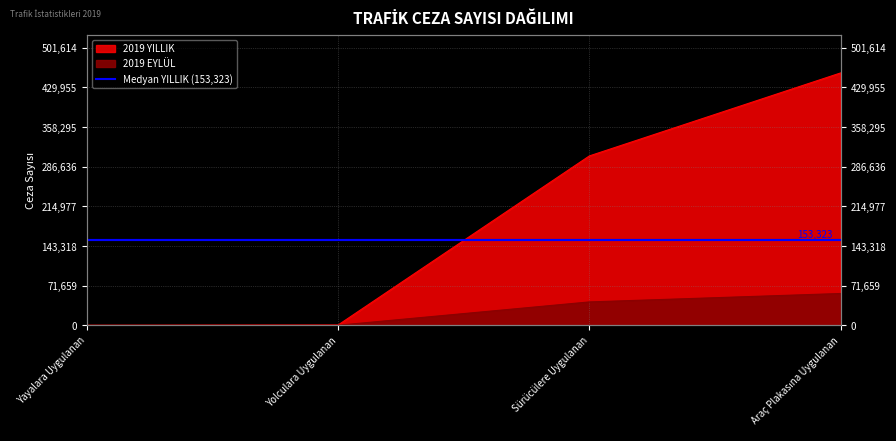

Between Yolculara Uygulanan and Yayalara Uygulanan, which is larger?

Yolculara Uygulanan